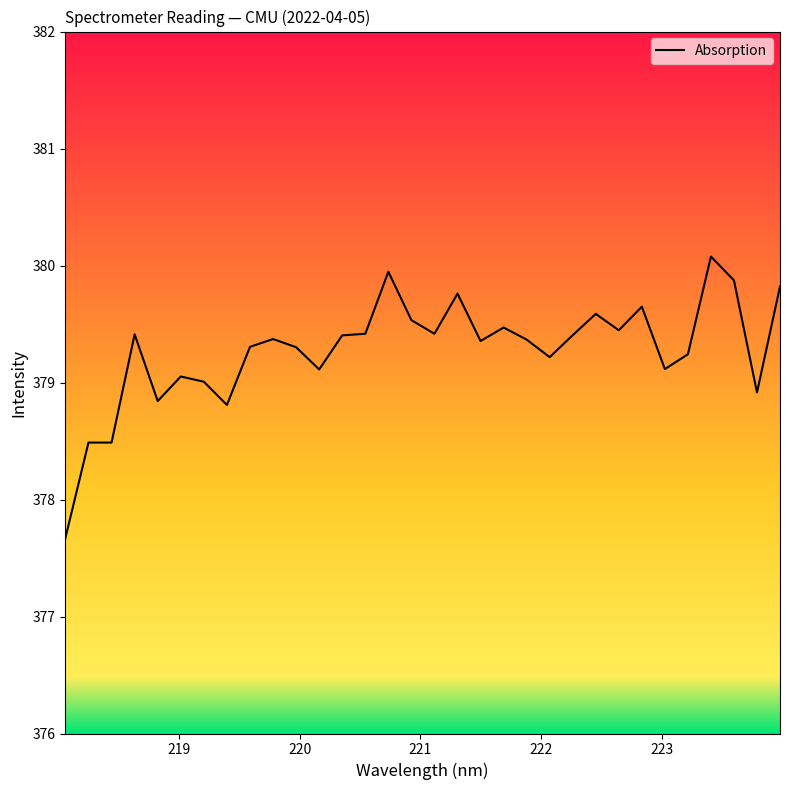

True or false: there are more than 1 points higher than both neighbors.

True